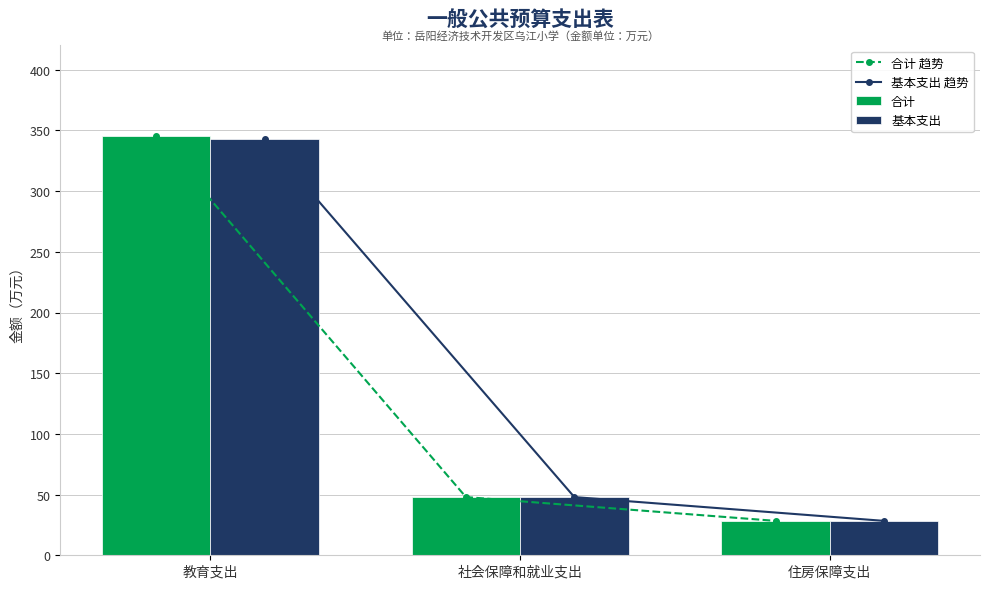

At how many categories does at least one series exceed 152?

1